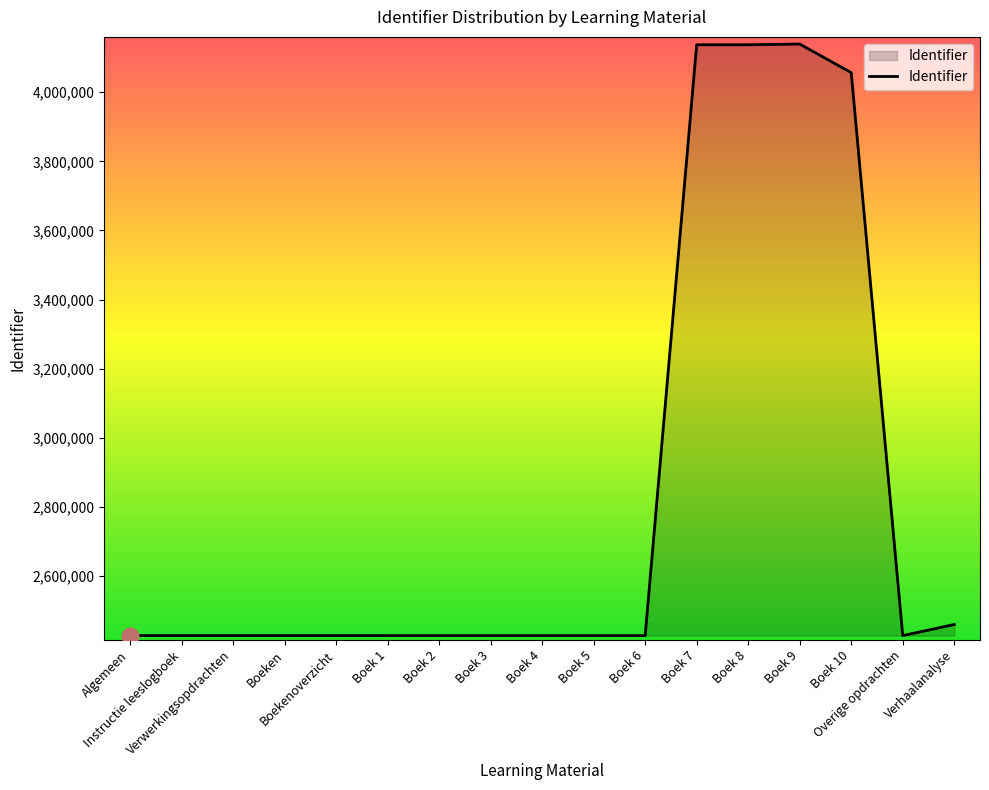

Which has a higher value, Algemeen or Boek 7?

Boek 7